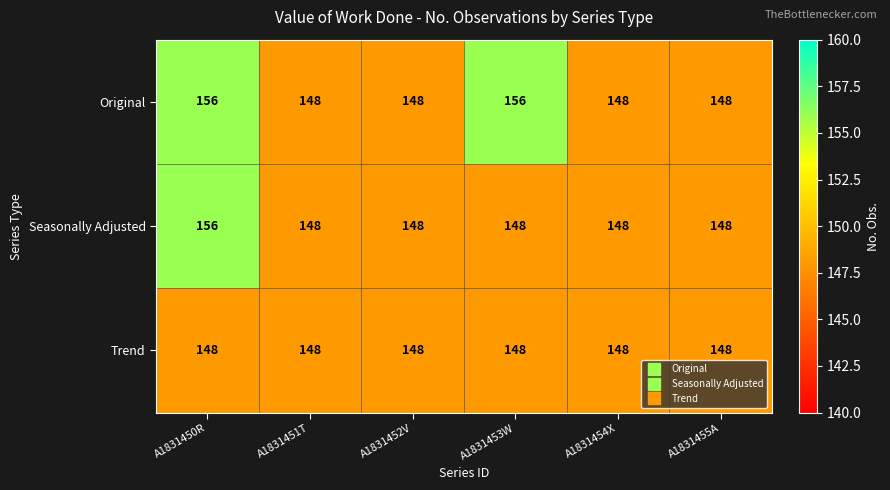

List the series in order of their overall mean, lowest first.

Trend, Seasonally Adjusted, Original